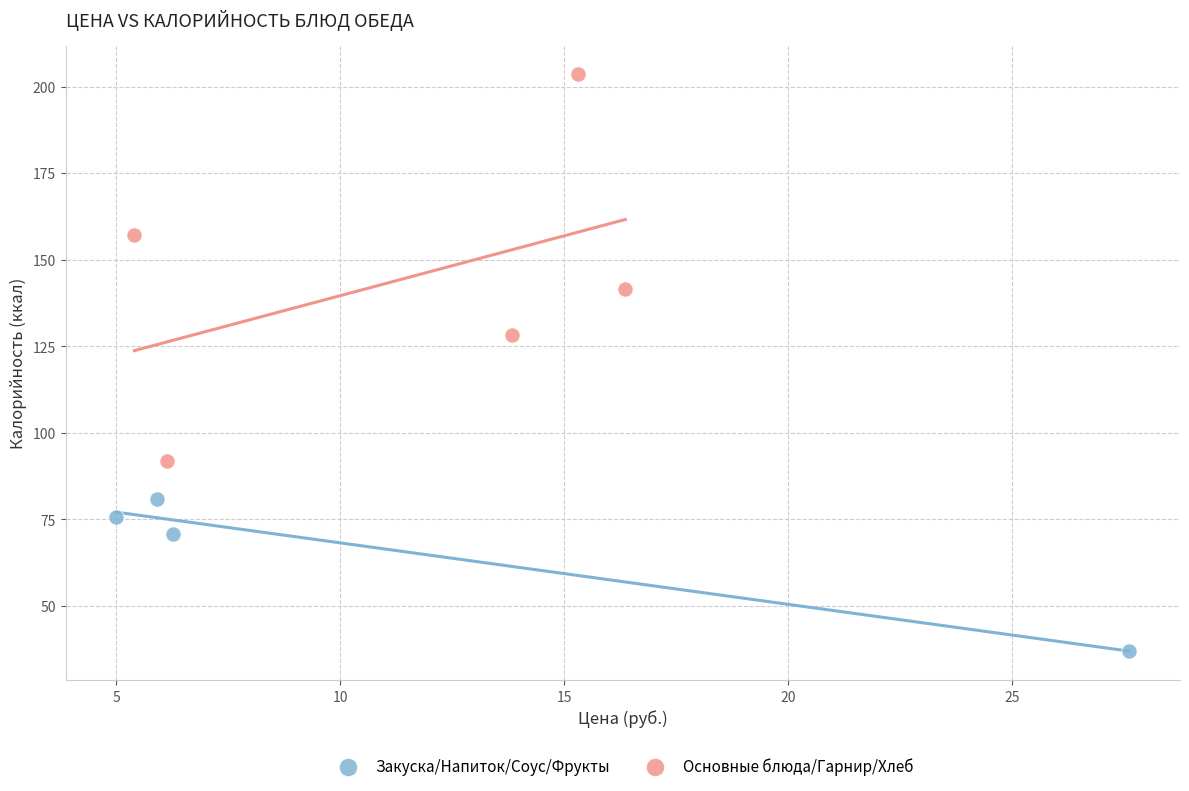

Which series has the largest Y range (max minus min)?

Основные блюда/Гарнир/Хлеб